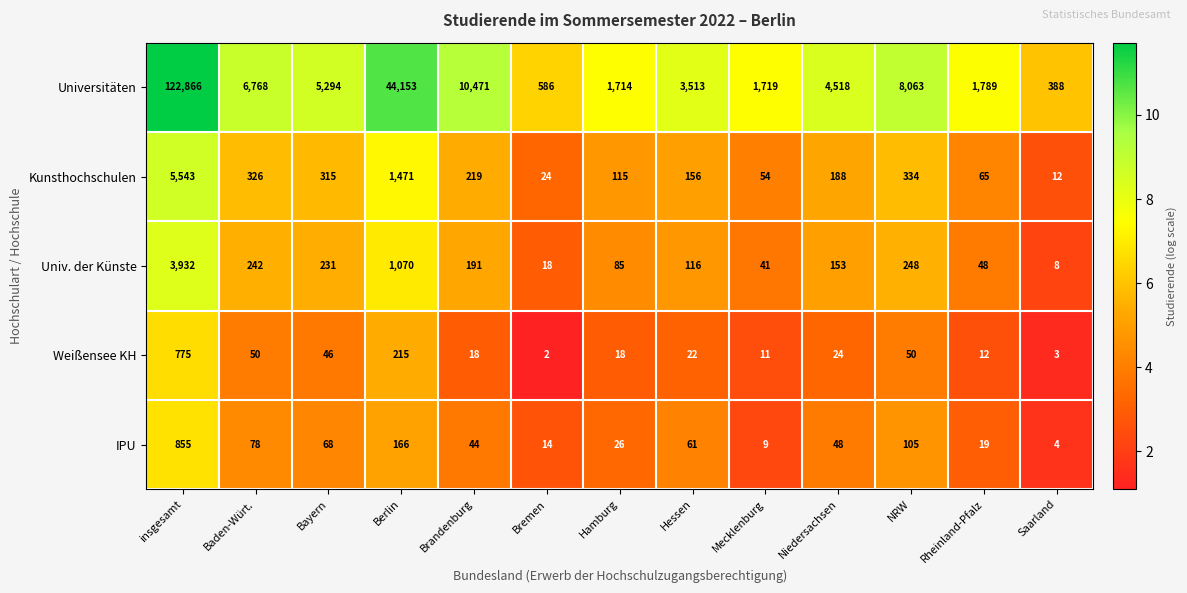

Rank the series by their maximum value, from lowest to highest.

Weißensee KH, IPU, Univ. der Künste, Kunsthochschulen, Universitäten